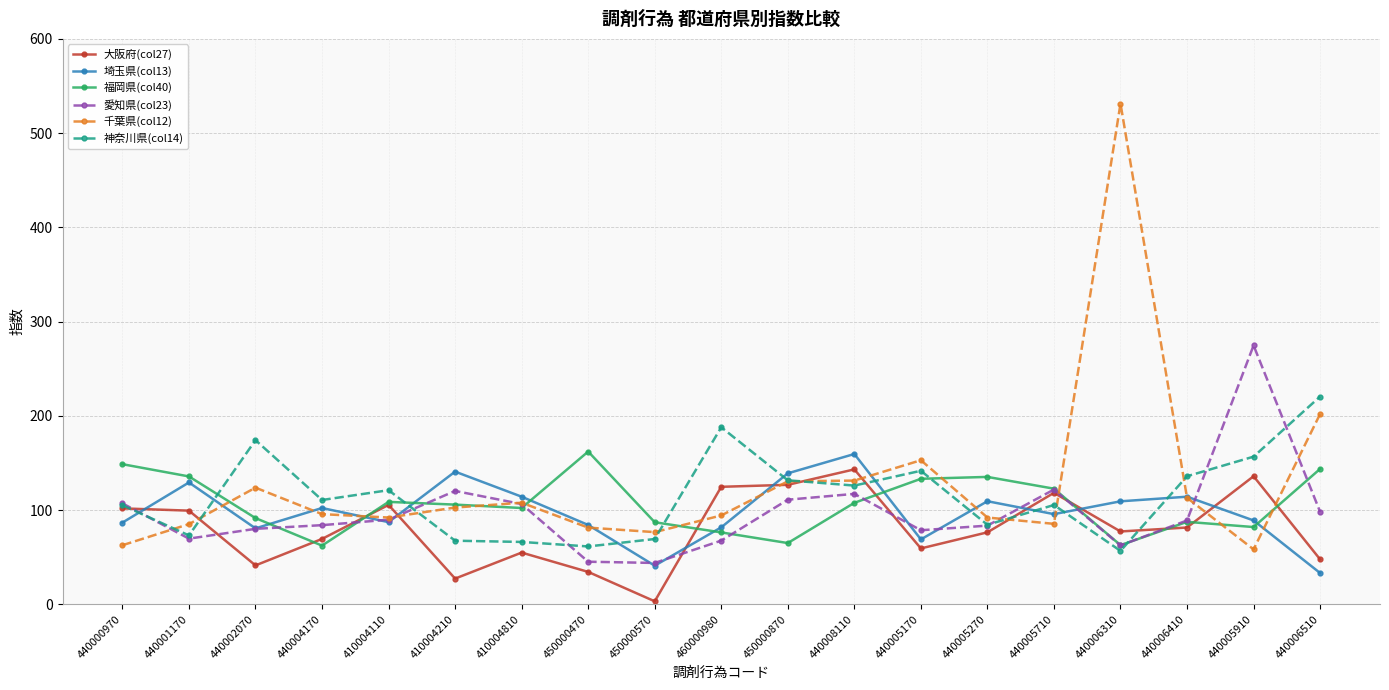

Does the chart display data point markers on the line(s)?

Yes